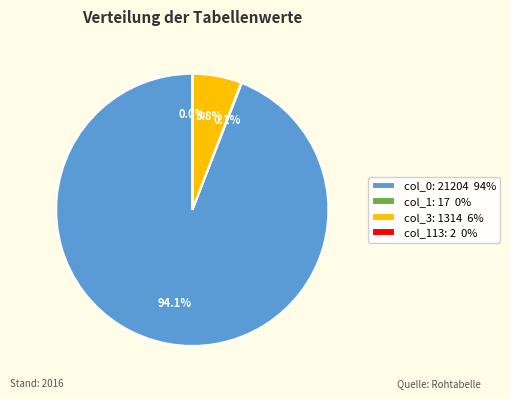

What percentage is NOT represented by col_3: 1314 6%?

94.2%